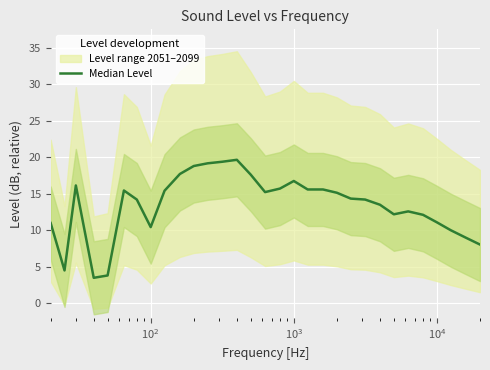

Is this an area chart (filled region under the line)?

No